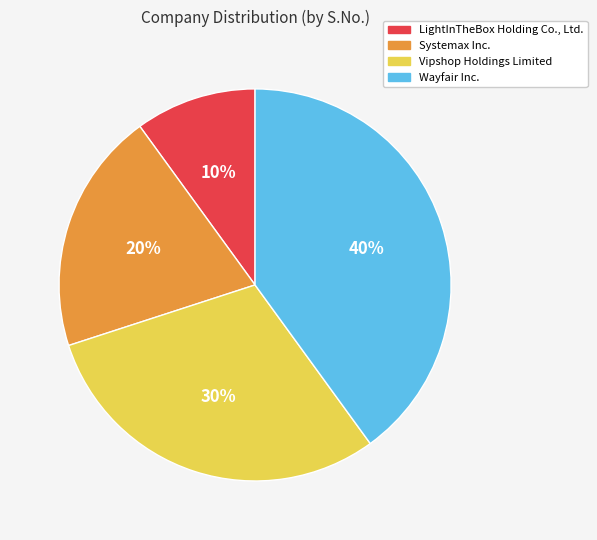

Between Vipshop Holdings Limited and Wayfair Inc., which is larger?

Wayfair Inc.